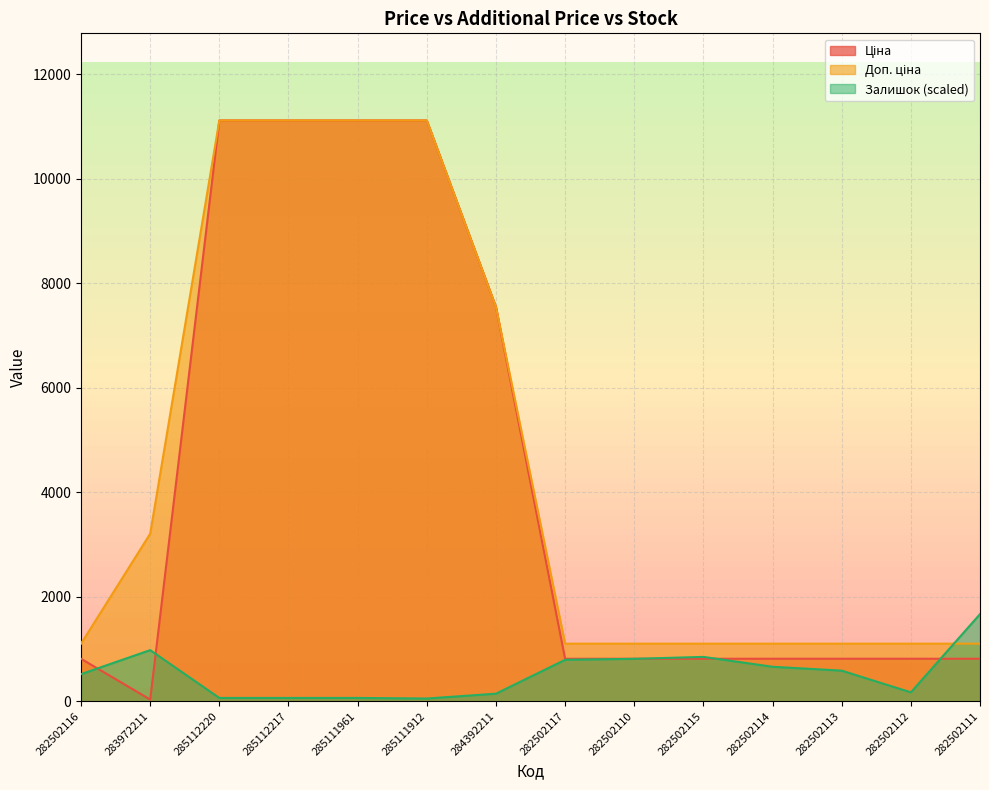

Reading right to left, extract all data points from this chart.

Ціна: 282502111=813.0	282502112=813.0	282502113=813.0	282502114=813.0	282502115=813.0	282502110=813.0	282502117=813.0	284392211=7545.9	285111912=11113.6	285111961=11113.6	285112217=11113.6	285112220=11113.6	283972211=32.0	282502116=813.0
Доп. ціна: 282502111=1101.8	282502112=1101.8	282502113=1101.8	282502114=1101.8	282502115=1101.8	282502110=1101.8	282502117=1101.8	284392211=7545.9	285111912=11113.6	285111961=11113.6	285112217=11113.6	285112220=11113.6	283972211=3205.0	282502116=1101.8
Залишок: 282502111=1667.0	282502112=170.4	282502113=585.3	282502114=659.4	282502115=848.3	282502110=811.3	282502117=792.8	284392211=144.5	285111912=51.9	285111961=63.0	285112217=63.0	285112220=63.0	283972211=978.0	282502116=518.6